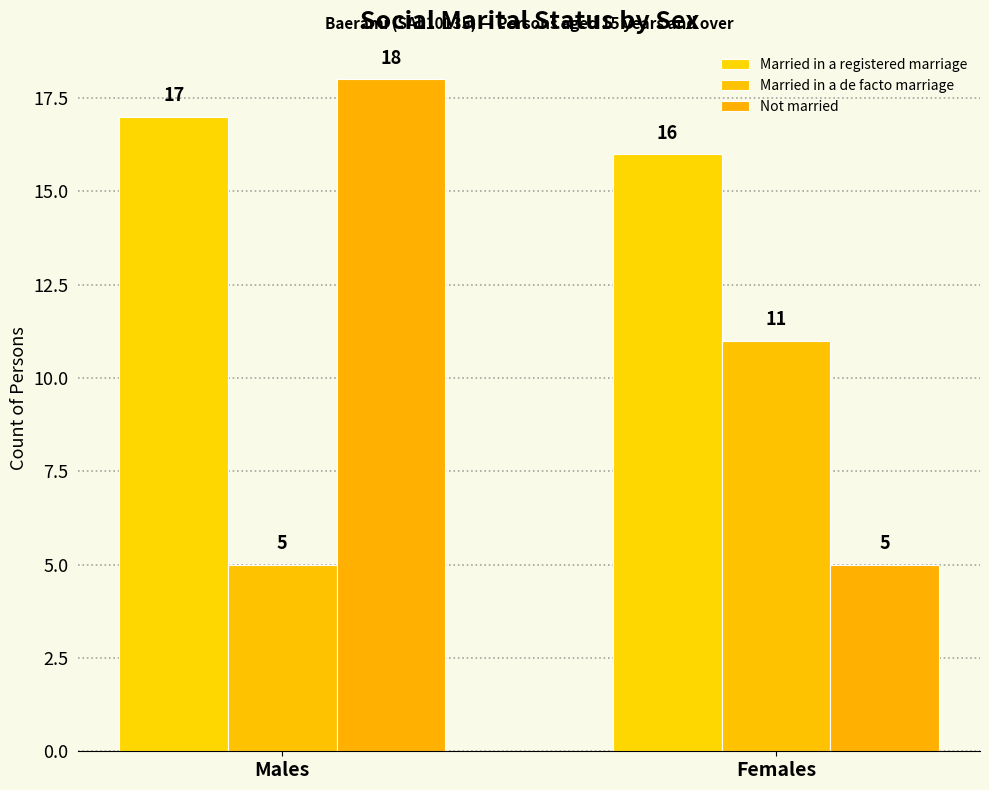

Reading left to right, what are all the values shown in this chart?

Married in a registered marriage: Males=17	Females=16
Married in a de facto marriage: Males=5	Females=11
Not married: Males=18	Females=5